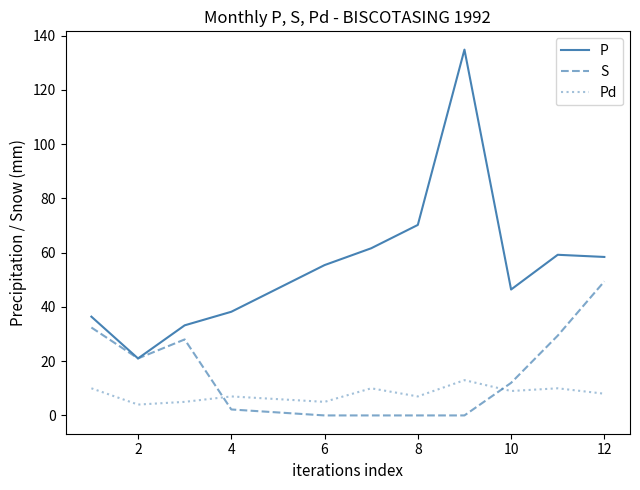

True or false: P and Pd intersect in this chart.

False